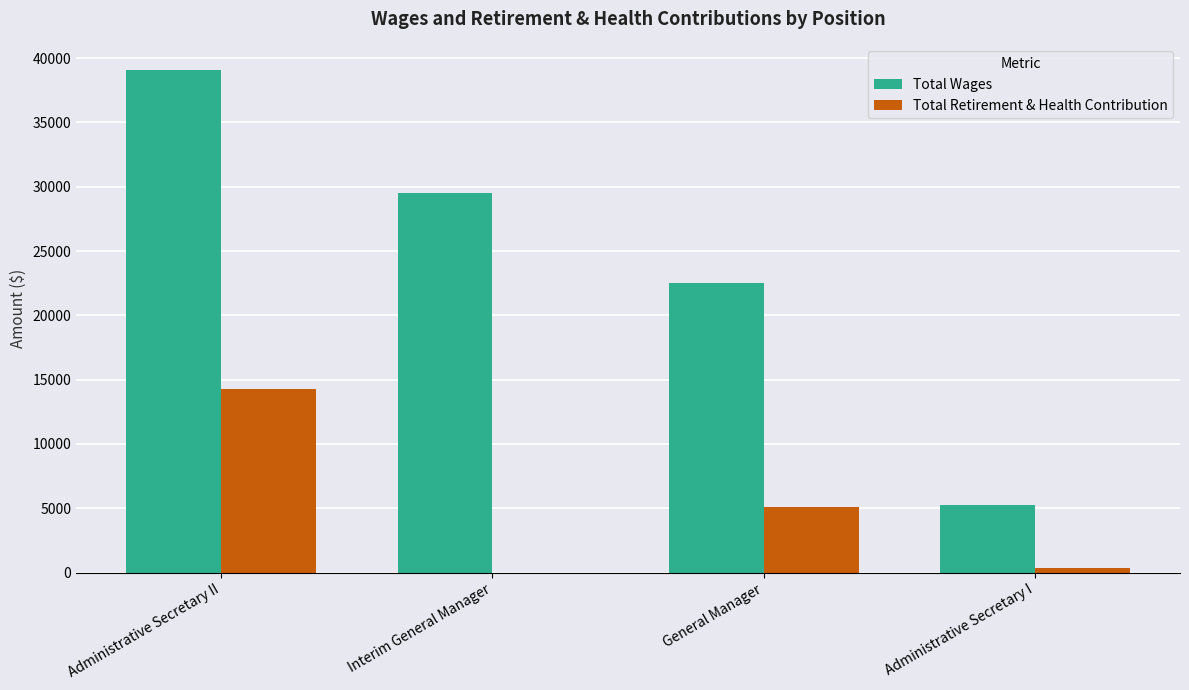

What value does the Total Wages series have at Administrative Secretary II?

39107